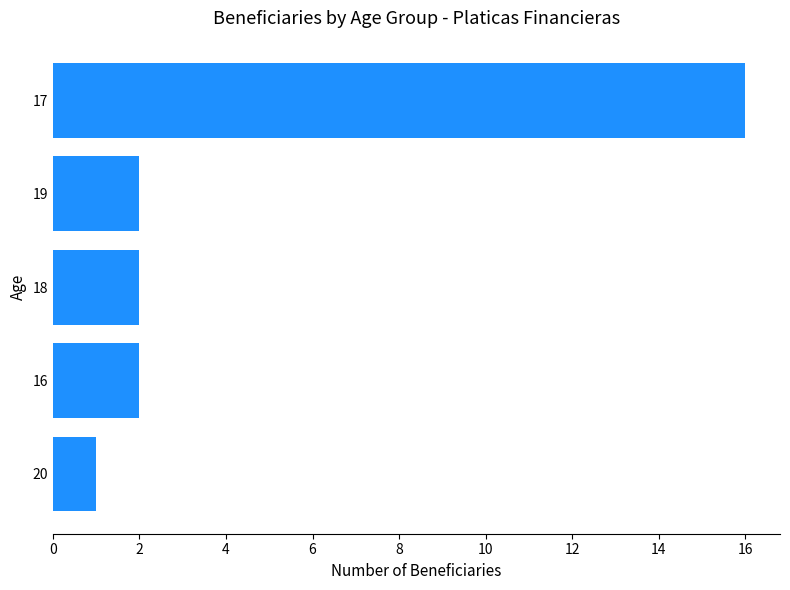

What is the average value?

5